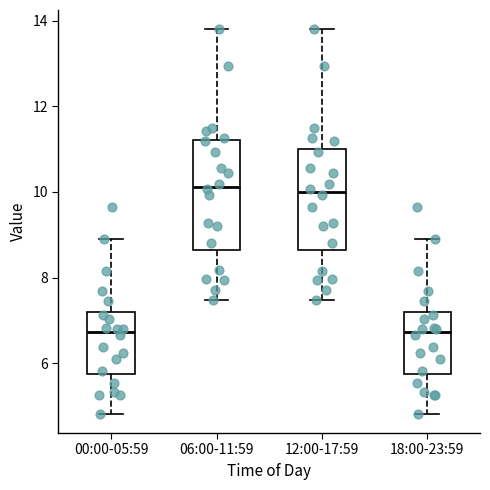

Where is the lower edge of the box for 18:00-23:59 on the y-axis? The values are not printed on the chart, so give them approximately, as read against the axis.

5.8